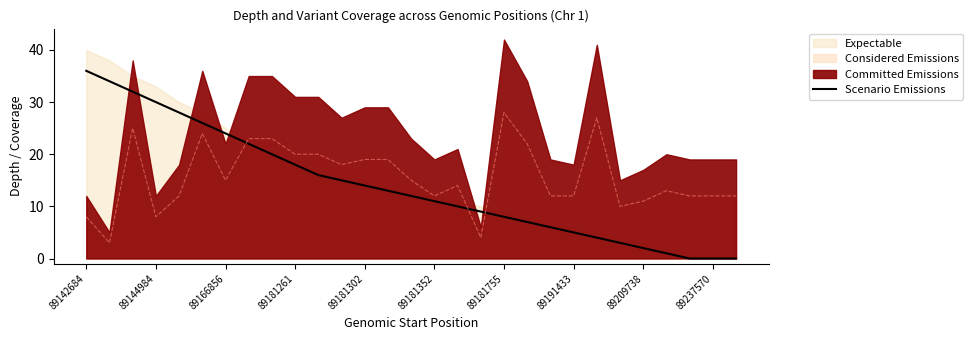

The value of Considered Emissions at 89142684 is 12. True or false?

False